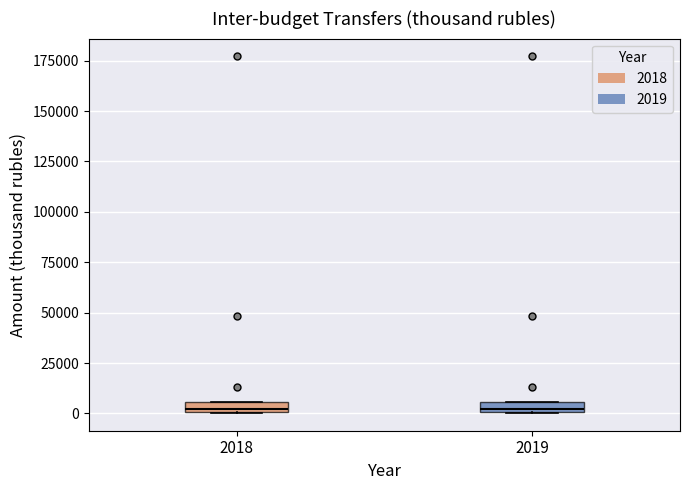

Where is the lower edge of the box at x = 2019 on the y-axis? The values are not printed on the chart, so give them approximately, as read against the axis.

0